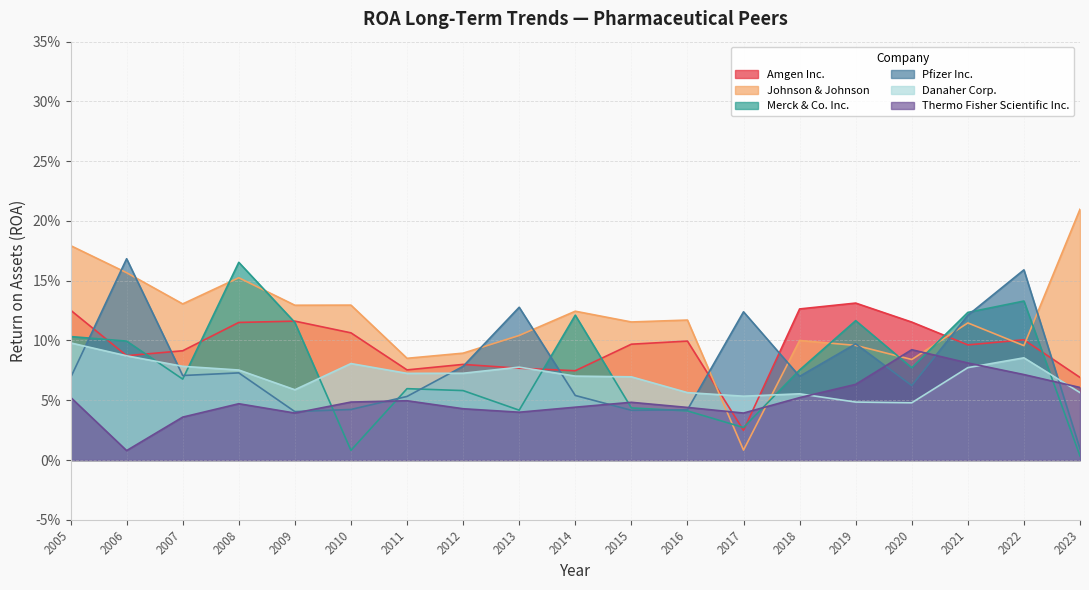

What is the highest value of the Merck & Co. Inc. series?

0.2